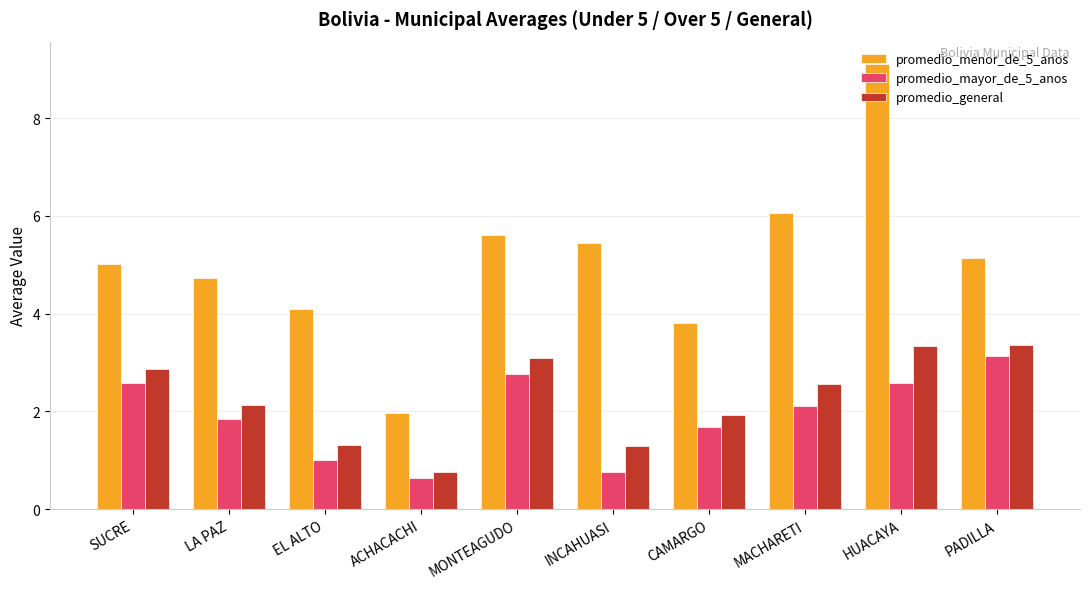

Is the value of promedio_mayor_de_5_anos at MACHARETI greater than the value of promedio_menor_de_5_anos at LA PAZ?

No